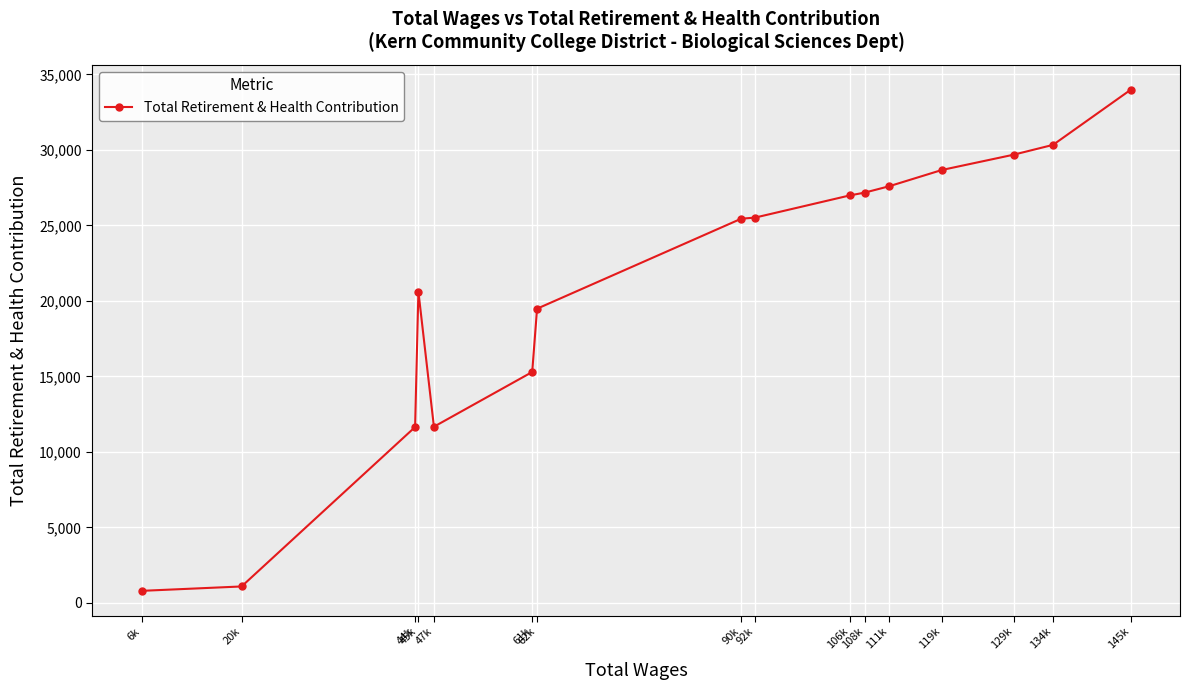

True or false: the data has more than 0 interior local peaks.

True